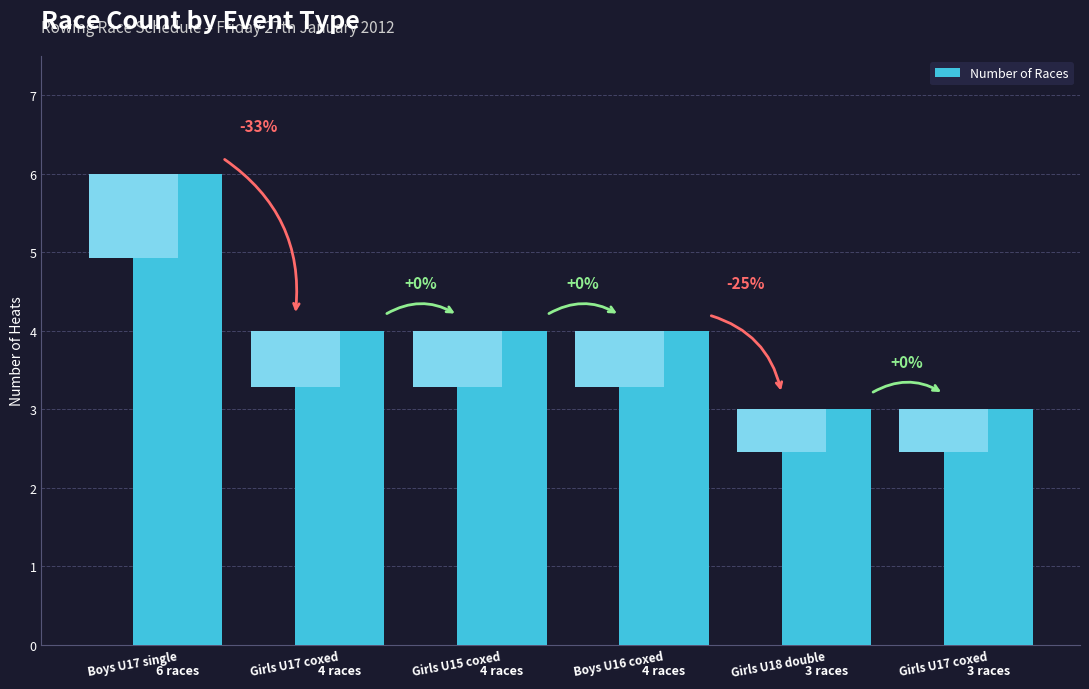

The chart shows a value of 4 at Girls U17 coxed. True or false?

True